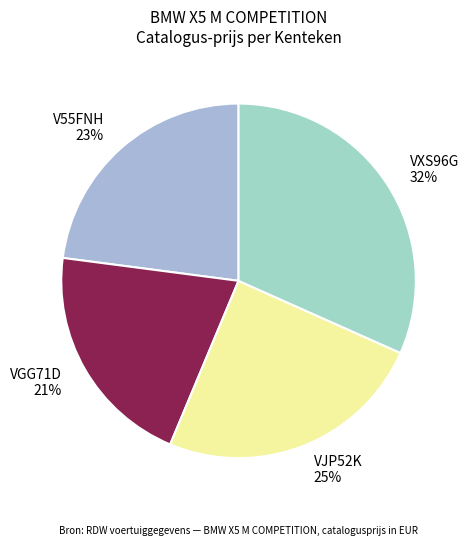

What percentage is the VJP52K slice, to the nearest percent?

25%